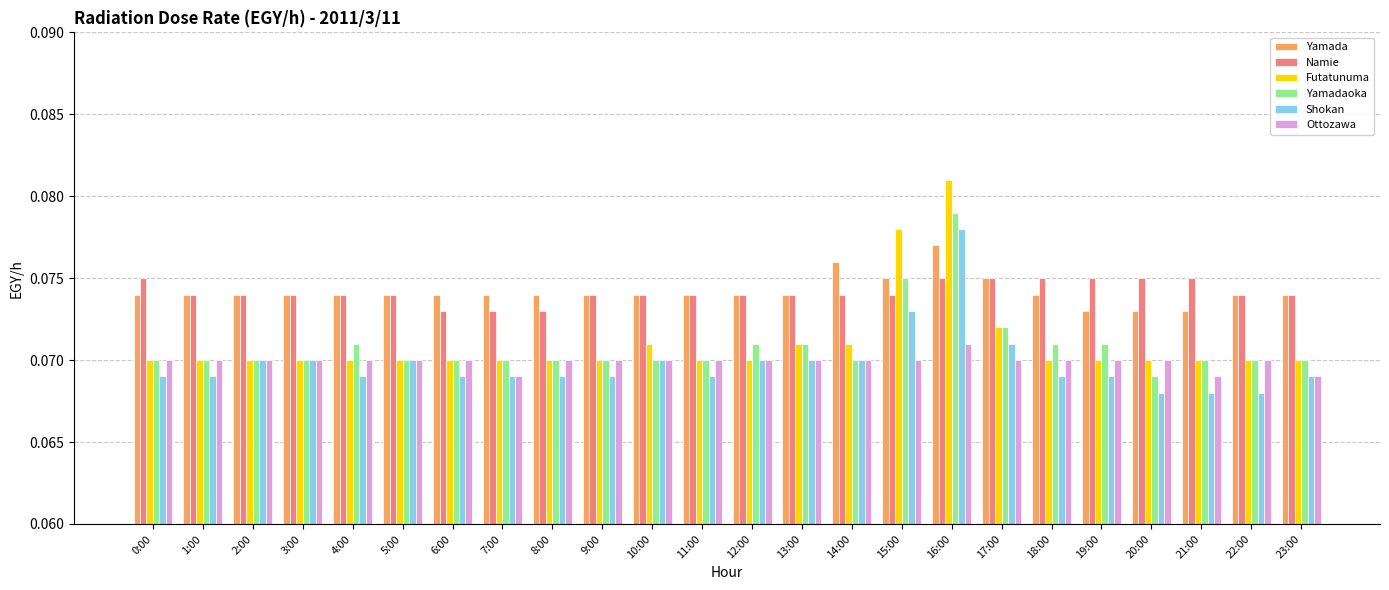

List the series in order of their peak value, highest first.

Futatunuma, Yamadaoka, Shokan, Yamada, Namie, Ottozawa